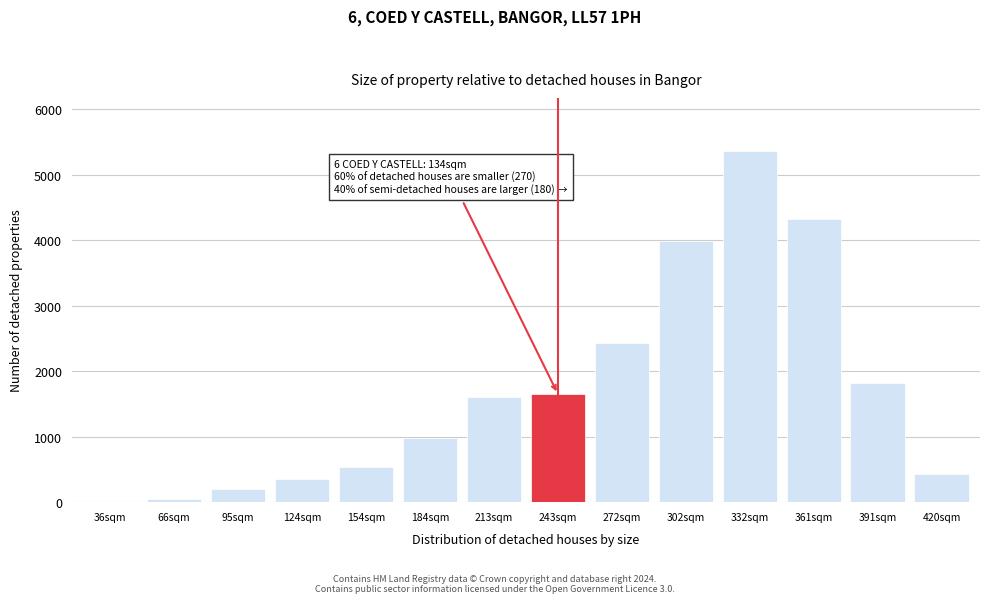

Reading left to right, list all the values displayed in this chart.

36sqm=7	66sqm=41	95sqm=199	124sqm=348	154sqm=534	184sqm=981	213sqm=1611	243sqm=1653	272sqm=2426	302sqm=3997	332sqm=5370	361sqm=4326	391sqm=1822	420sqm=437